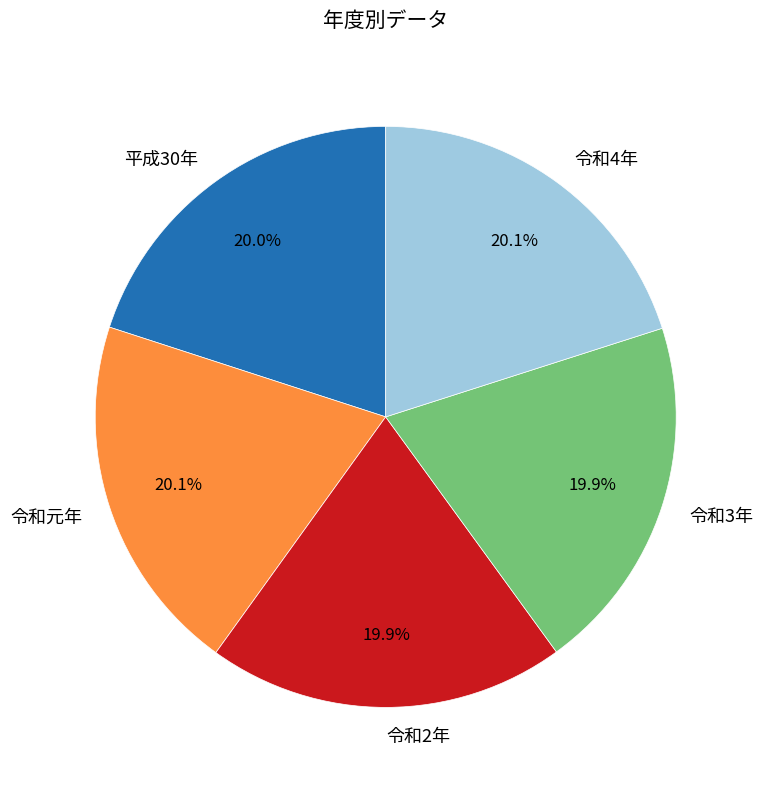

How many segments does this pie chart have?

5